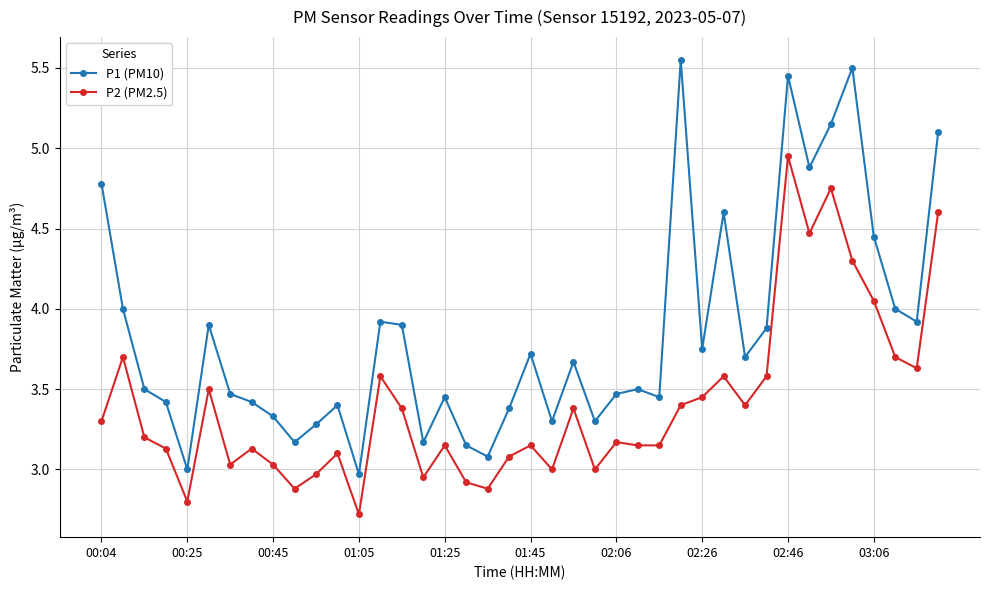

Which series has the widest spread of values?

P1 (PM10)